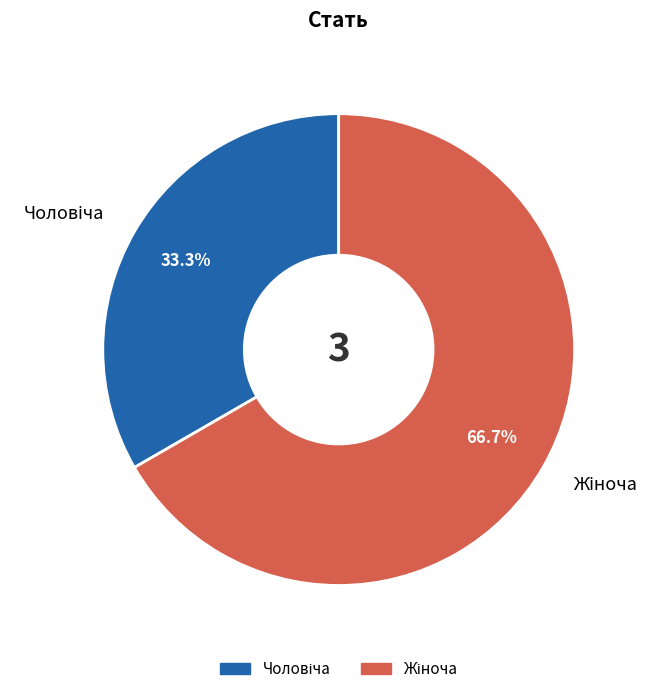

Does any single category account for the majority?

Yes